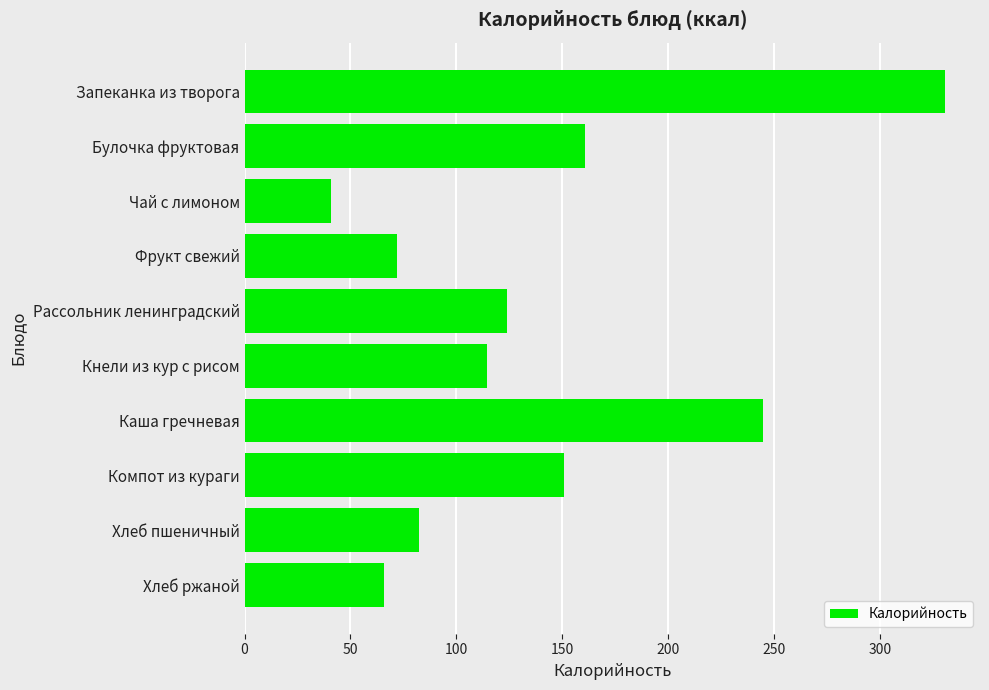

How many bars are there in total?

10